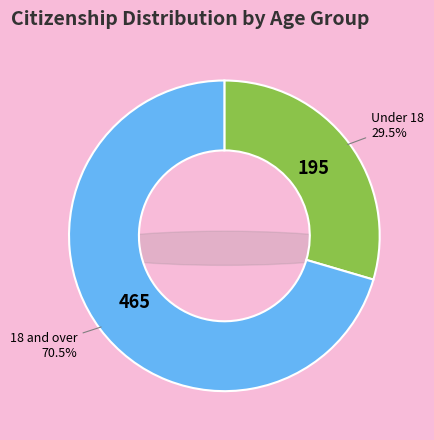

Combined, do Not Canadian citizens and Canadian citizens aged 18 and over account for over 50%?

Yes